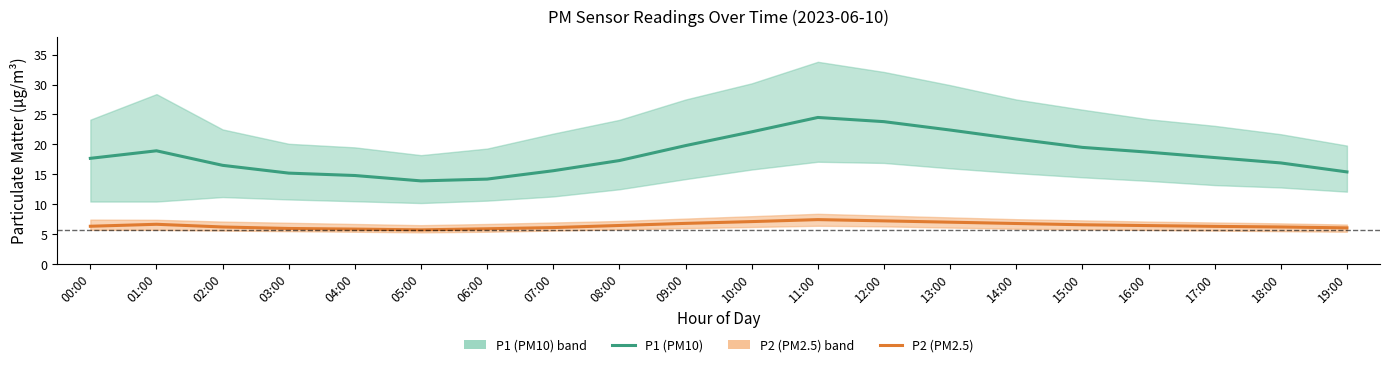

Reading right to left, what are all the values shown in this chart?

P1 (PM10): 15.4	16.9	17.8	18.7	19.5	20.9	22.4	23.8	24.5	22.1	19.8	17.3	15.6	14.2	13.9	14.8	15.2	16.5	18.9	17.7
P2 (PM2.5): 6.0	6.2	6.3	6.4	6.6	6.8	7.0	7.2	7.4	7.1	6.8	6.5	6.1	5.9	5.7	5.8	6.0	6.2	6.7	6.3